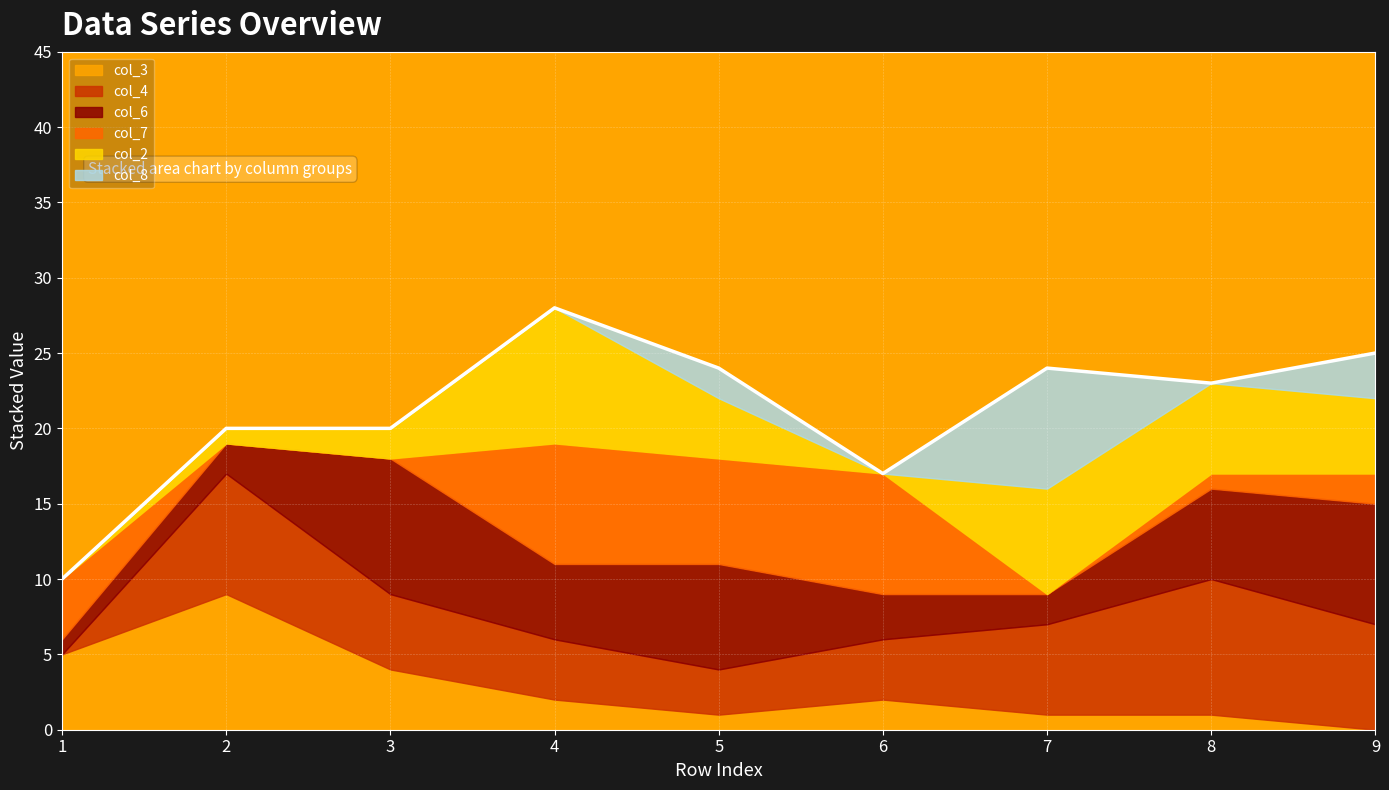

How many values in the col_3 series exceed 2?

3